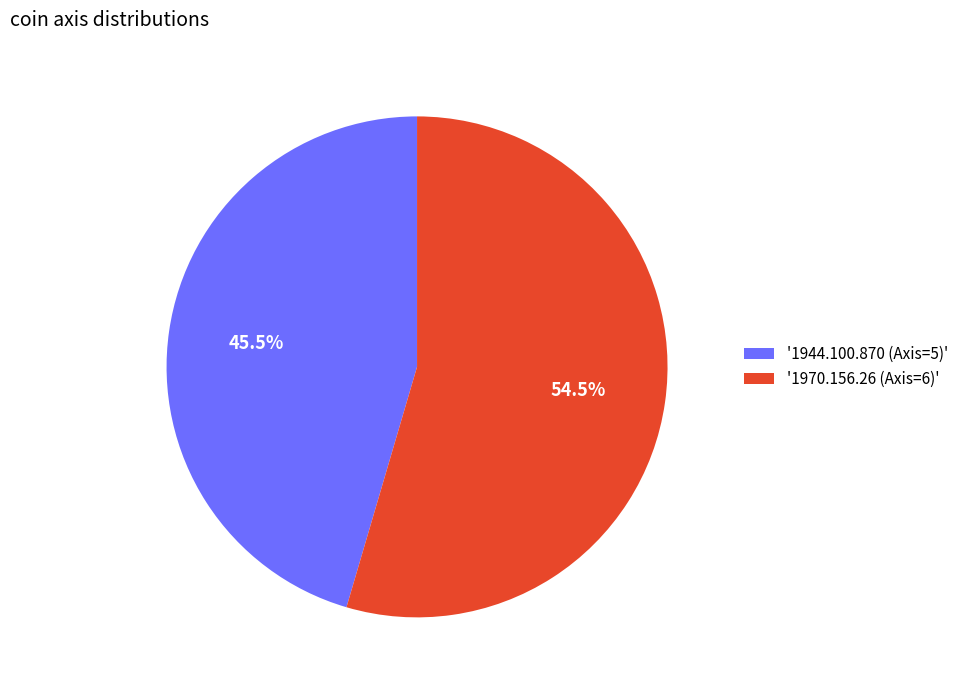

Count the number of slices in the pie.

2